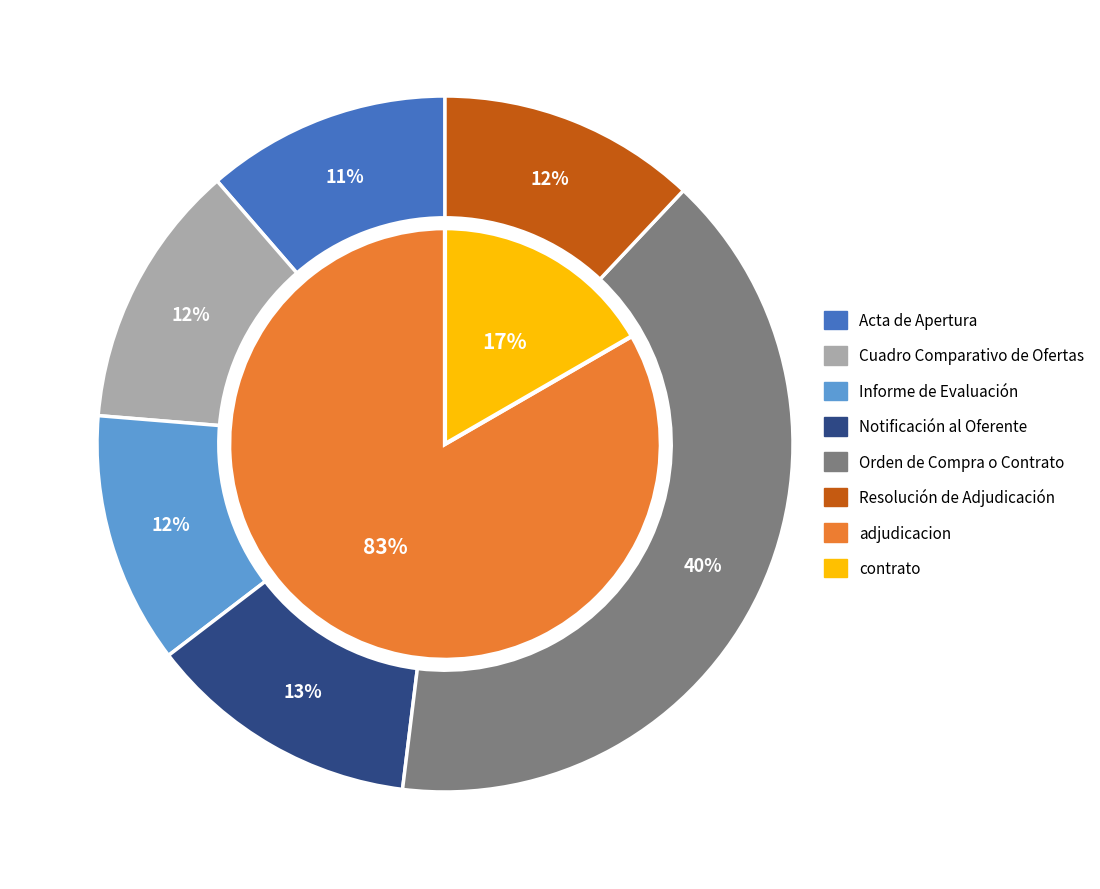

Rank the categories by value from lowest to highest.

Acta de Apertura, Informe de Evaluación, Resolución de Adjudicación, Cuadro Comparativo de Ofertas, Notificación al Oferente, Orden de Compra o Contrato